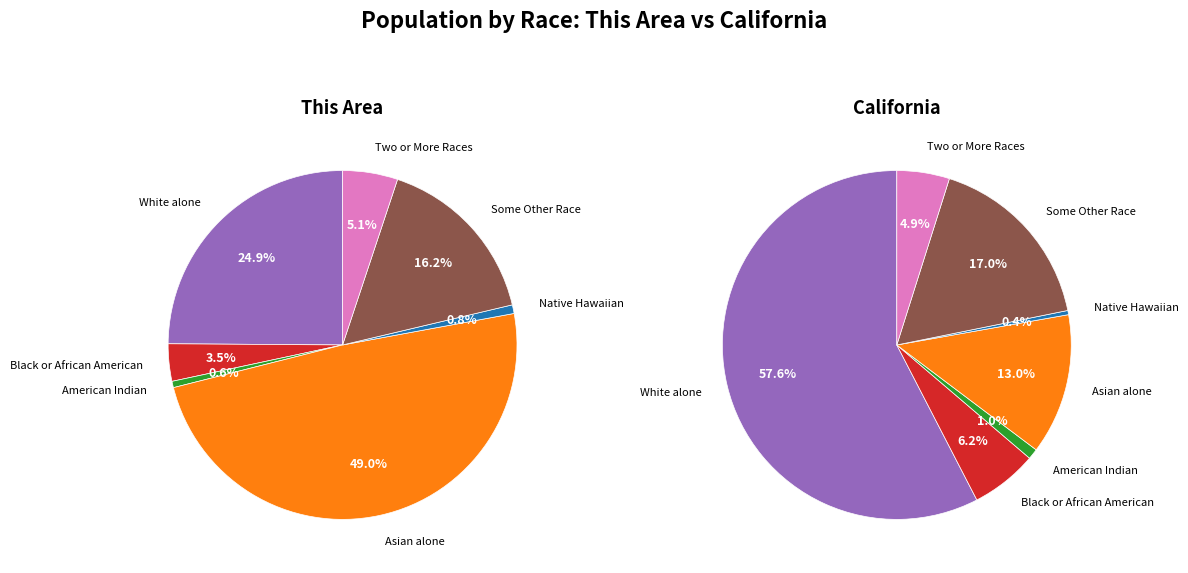

Is the sum of Some Other Race alone and Asian alone greater than half?

Yes